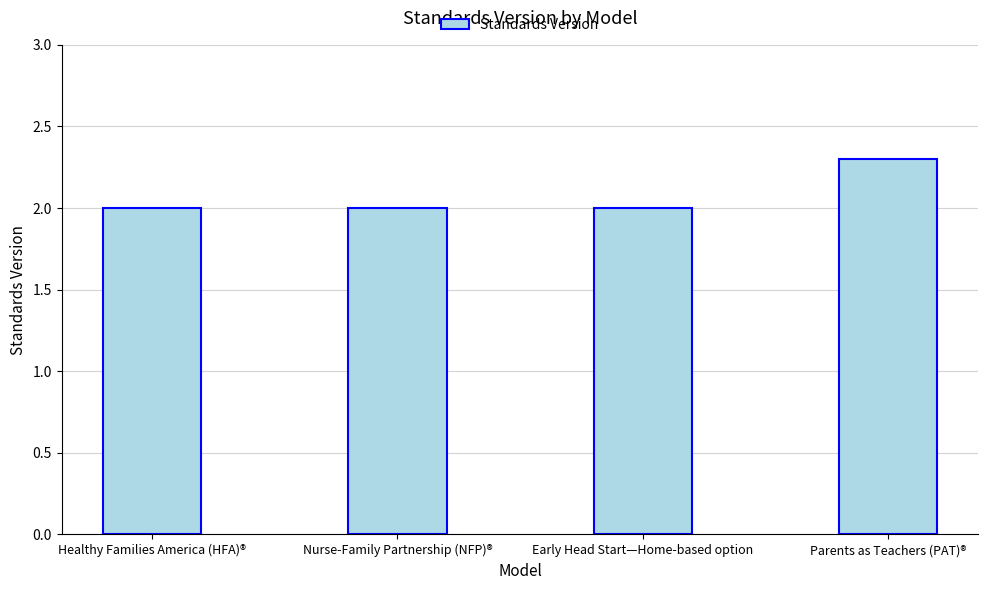

Is it true that the value at Nurse-Family Partnership (NFP)® is 0.9?

False